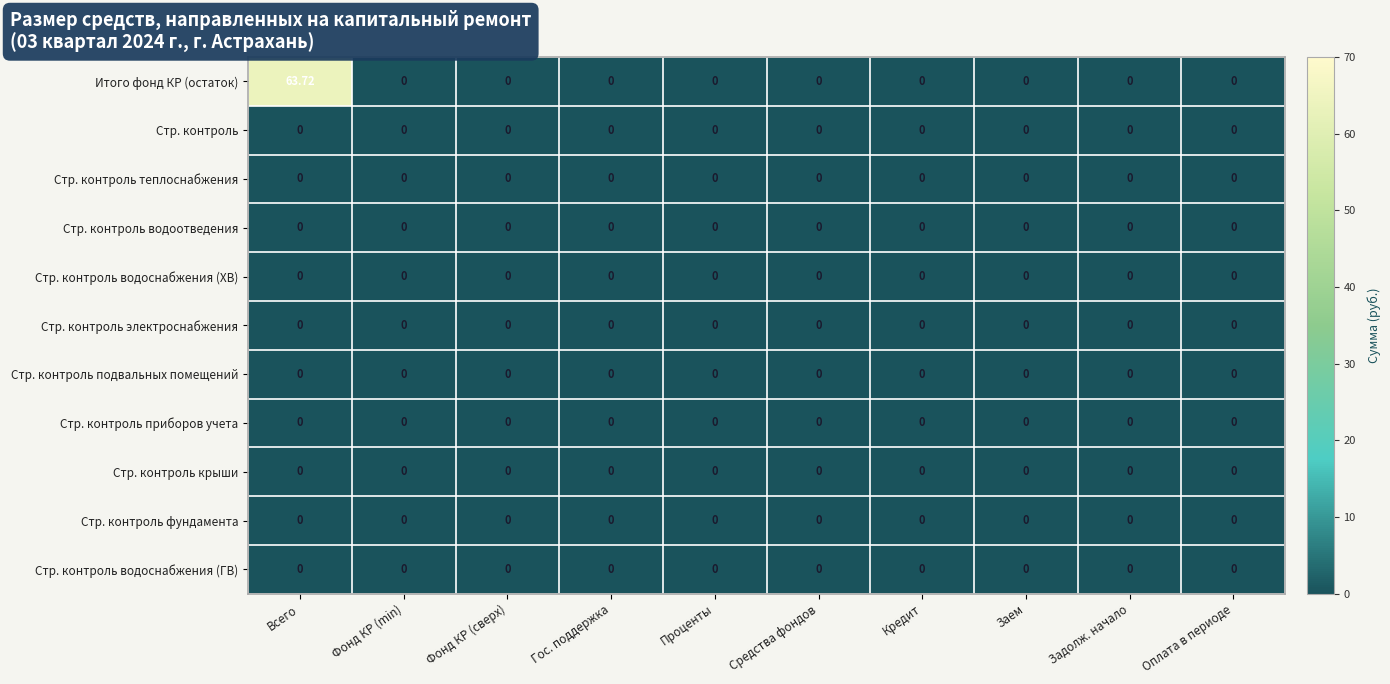

Which series has the widest spread of values?

Итого фонд КР (остаток)